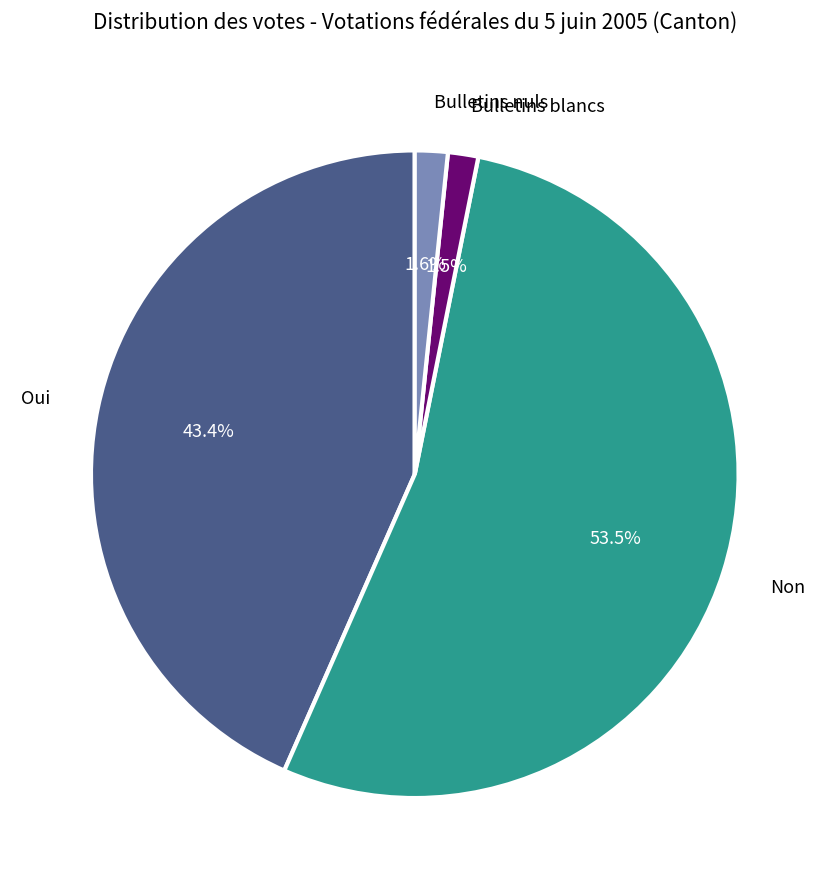

How many segments does this pie chart have?

4